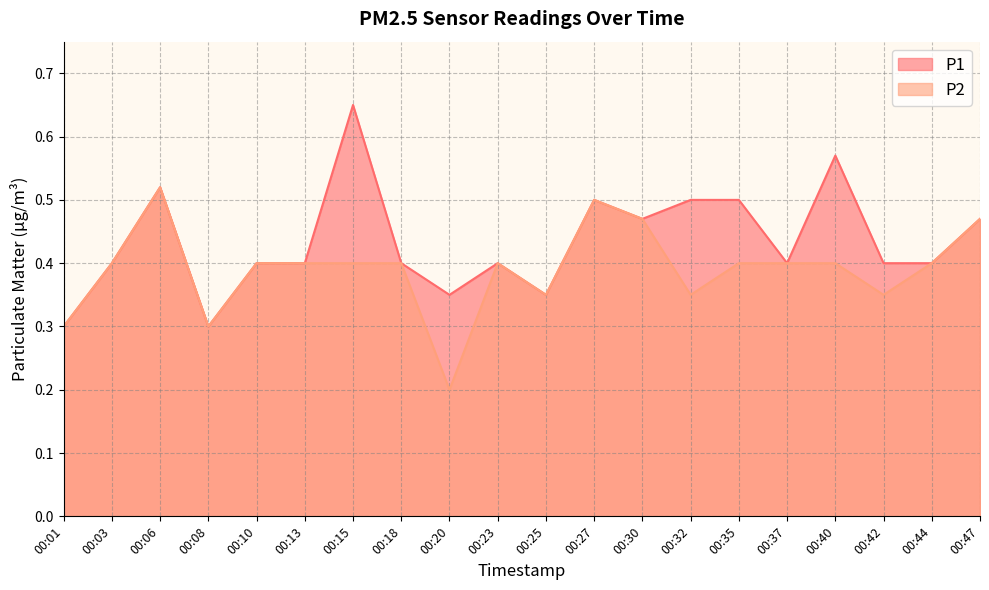

Which category has the highest value across all series?

00:15